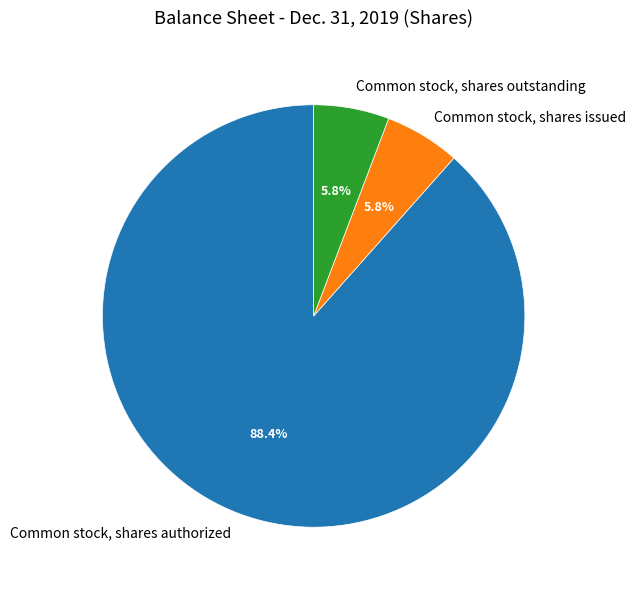

What is the total percentage of Common stock, shares issued and Common stock, shares authorized?

94.2%